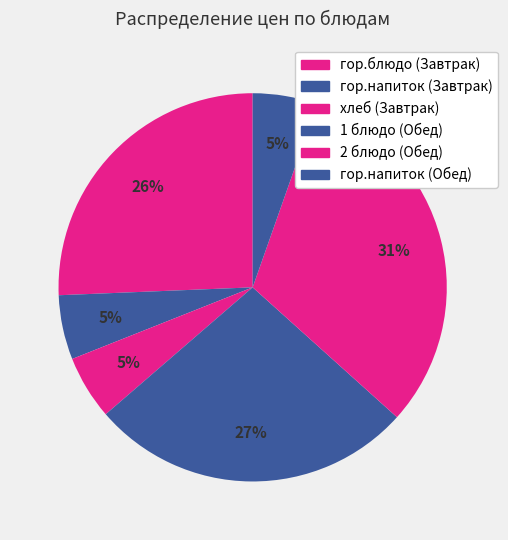

To the nearest percent, what portion does гор.напиток (Завтрак) represent?

5%